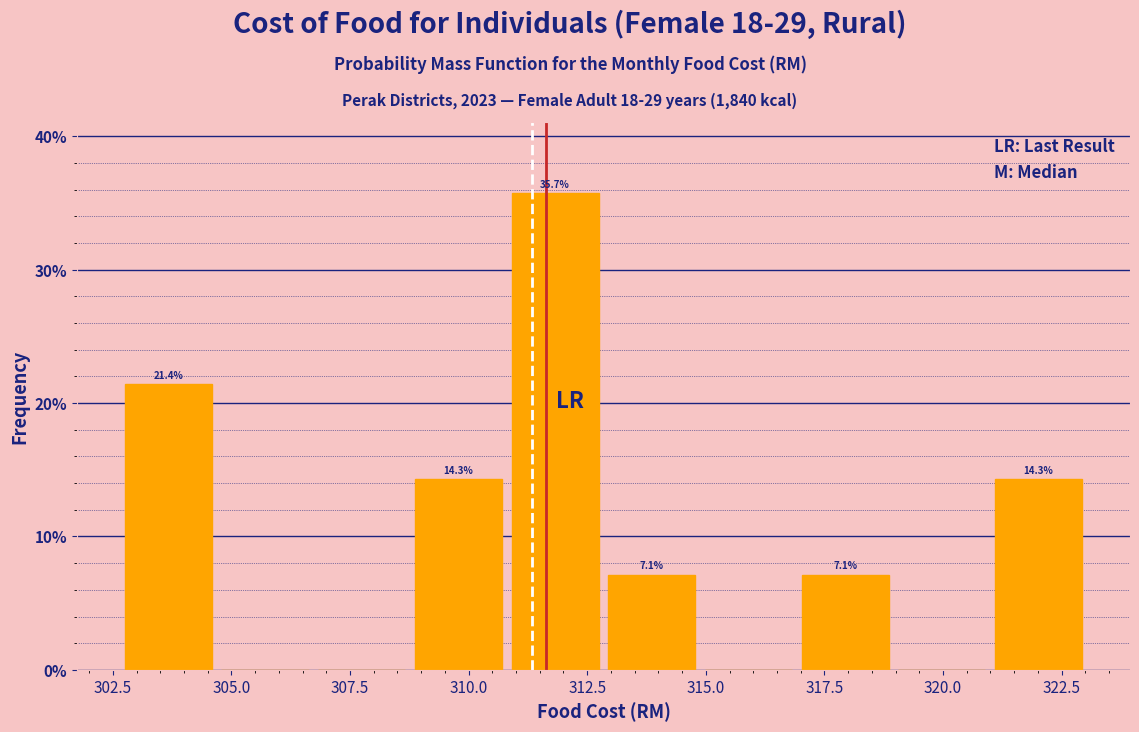

Which range on the x-axis has the tallest bar?

311.0 to 313.0